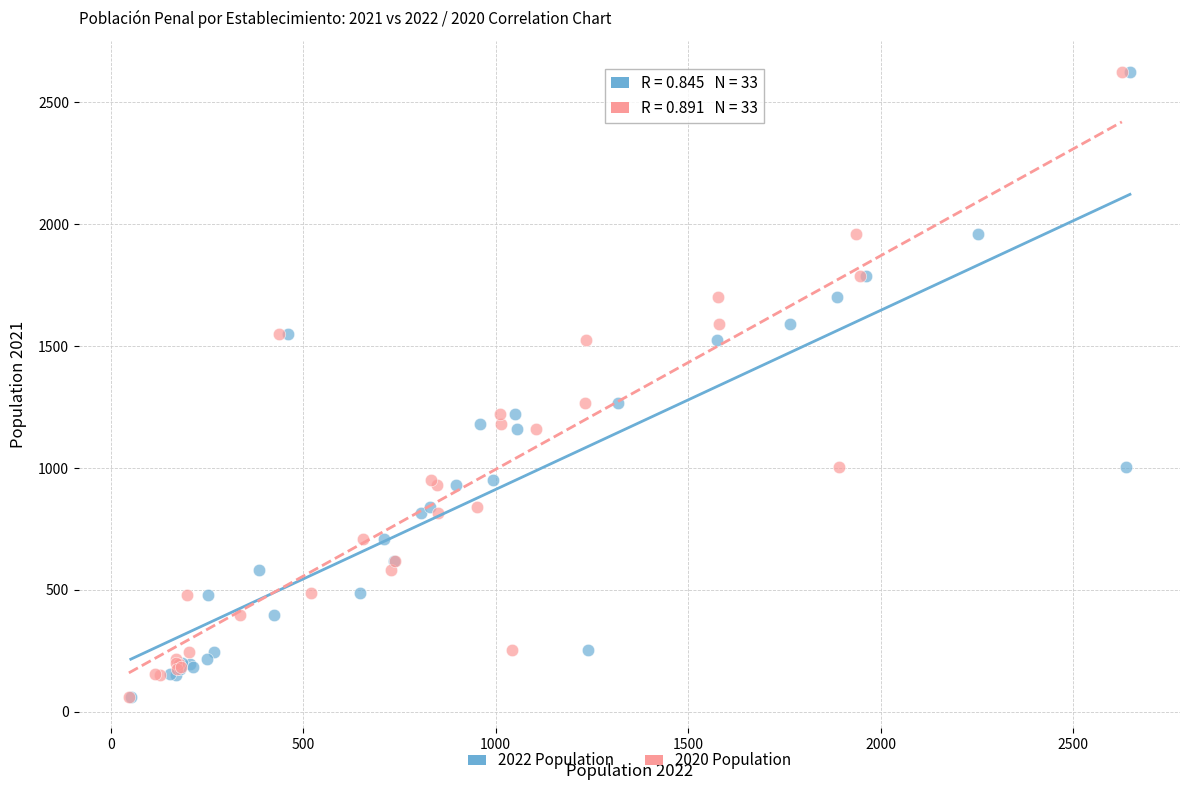

What are all the series names shown in the legend?

2022 Population, 2020 Population